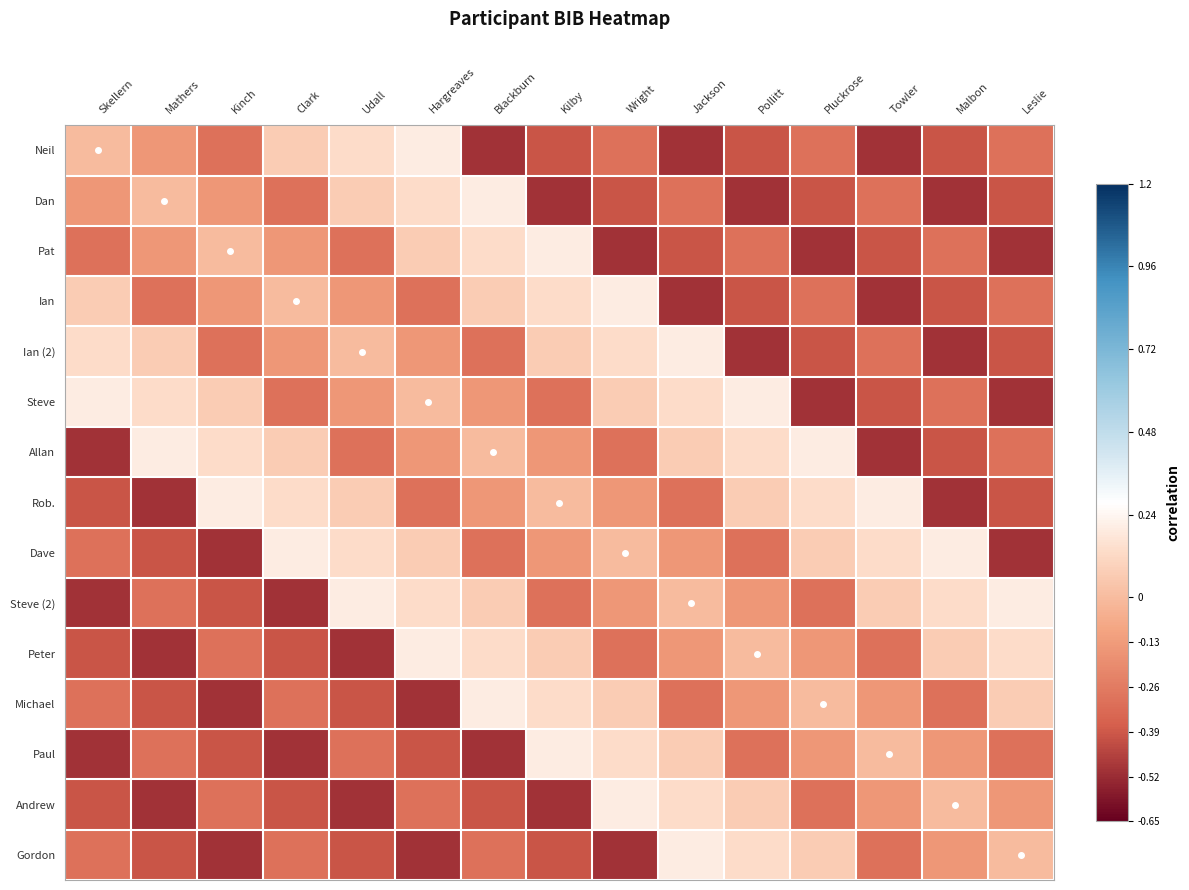

What is the spread (max minus min) of values at Skellern?

0.7